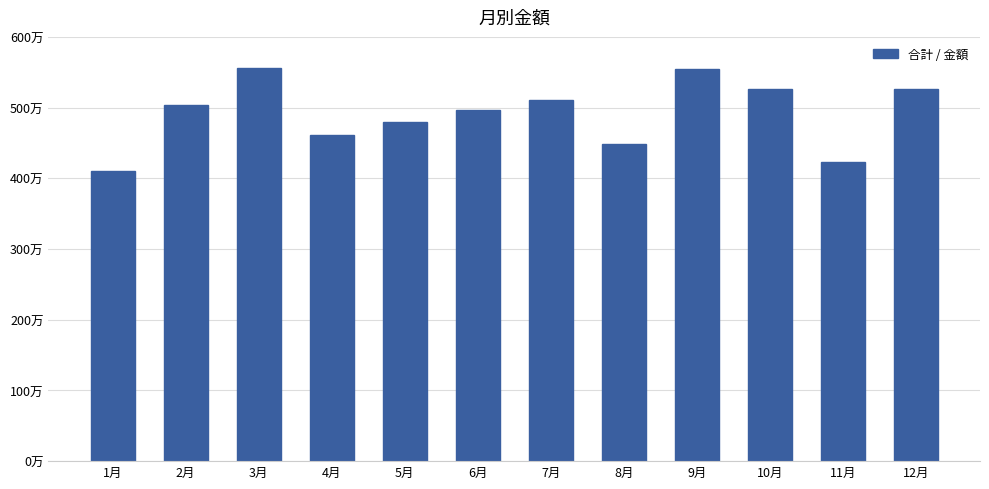

Rank the categories by value from lowest to highest.

1月, 11月, 8月, 4月, 5月, 6月, 2月, 7月, 12月, 10月, 9月, 3月